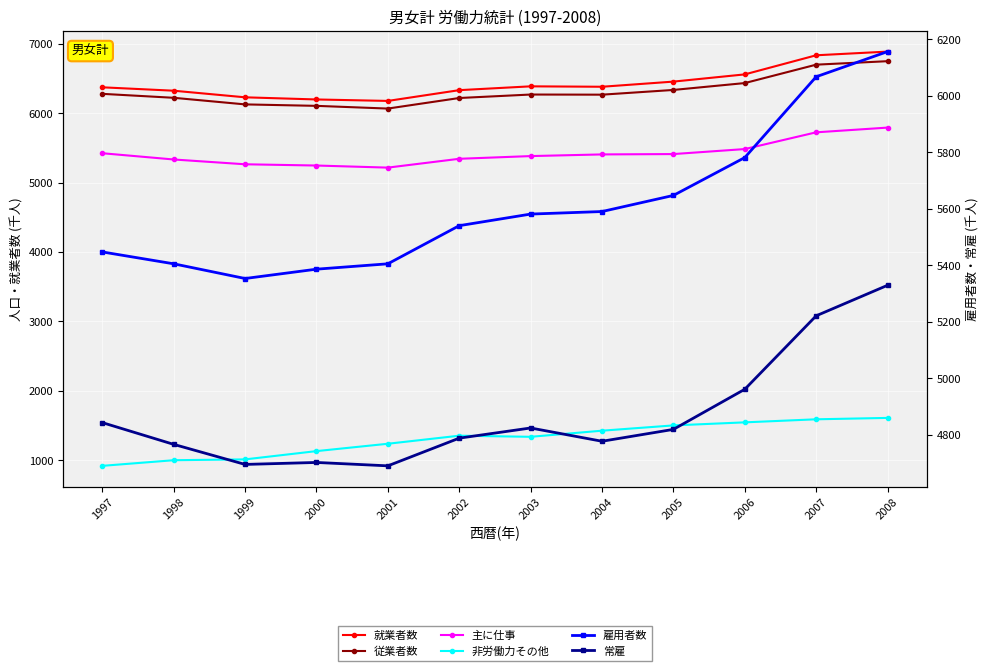

How many values in the 就業者数 series are below 6379?

6